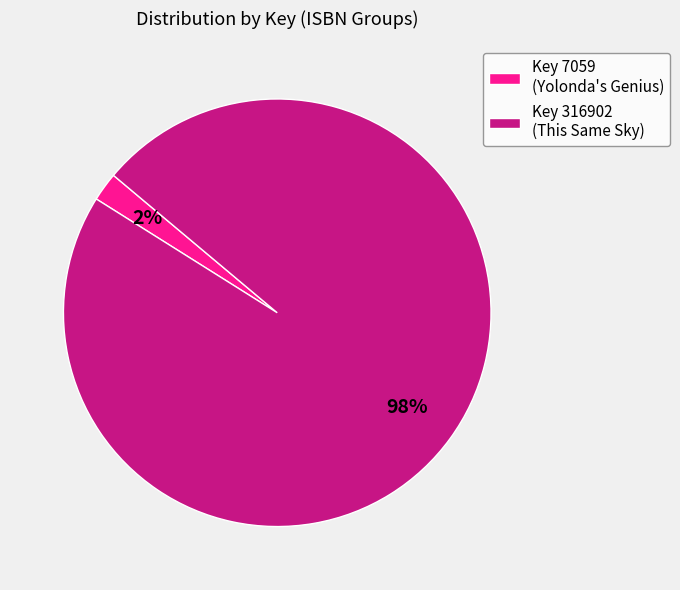

Between Key 316902 (This Same Sky) and Key 7059 (Yolonda's Genius), which is larger?

Key 316902 (This Same Sky)